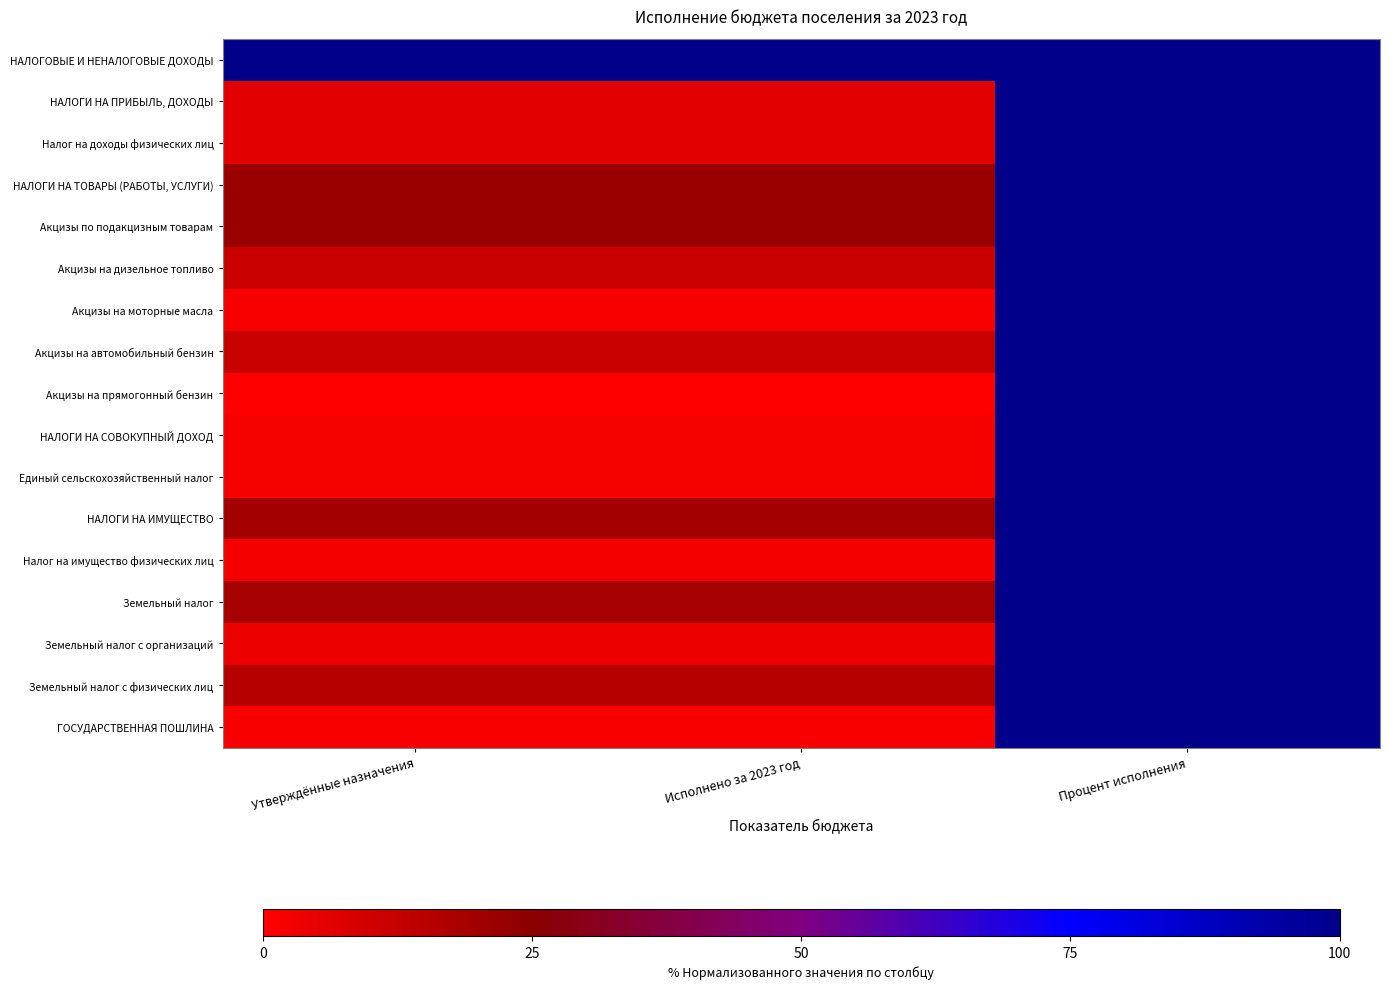

List the series in order of their peak value, highest first.

НАЛОГОВЫЕ И НЕНАЛОГОВЫЕ ДОХОДЫ, НАЛОГИ НА ПРИБЫЛЬ, ДОХОДЫ, Налог на доходы физических лиц, НАЛОГИ НА ТОВАРЫ (РАБОТЫ, УСЛУГИ), Акцизы по подакцизным товарам, Акцизы на дизельное топливо, Акцизы на моторные масла, Акцизы на автомобильный бензин, Акцизы на прямогонный бензин, НАЛОГИ НА СОВОКУПНЫЙ ДОХОД, Единый сельскохозяйственный налог, НАЛОГИ НА ИМУЩЕСТВО, Налог на имущество физических лиц, Земельный налог, Земельный налог с организаций, Земельный налог с физических лиц, ГОСУДАРСТВЕННАЯ ПОШЛИНА